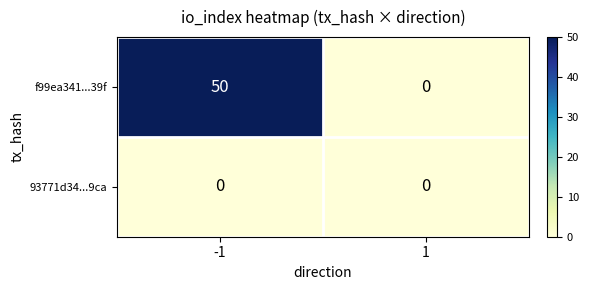

Is it true that f99ea341...39f equals 28 at -1?

False